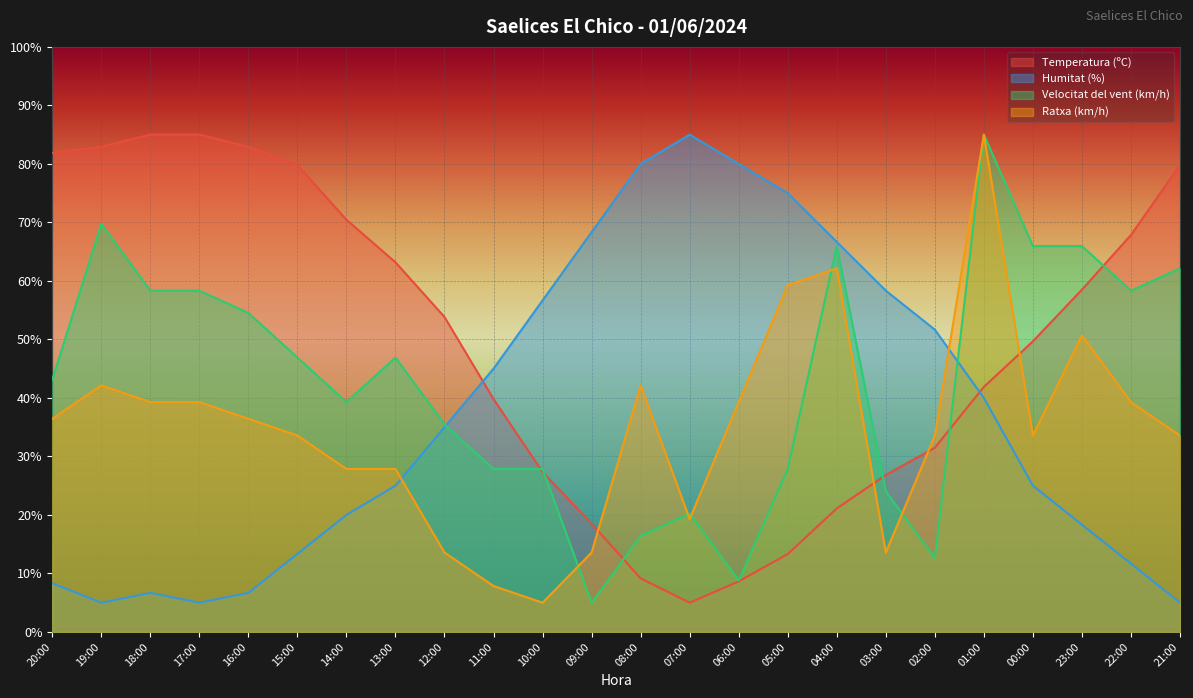

In Ratxa (km/h), how many points are higher than both neighbors (excluding endpoints)?

5